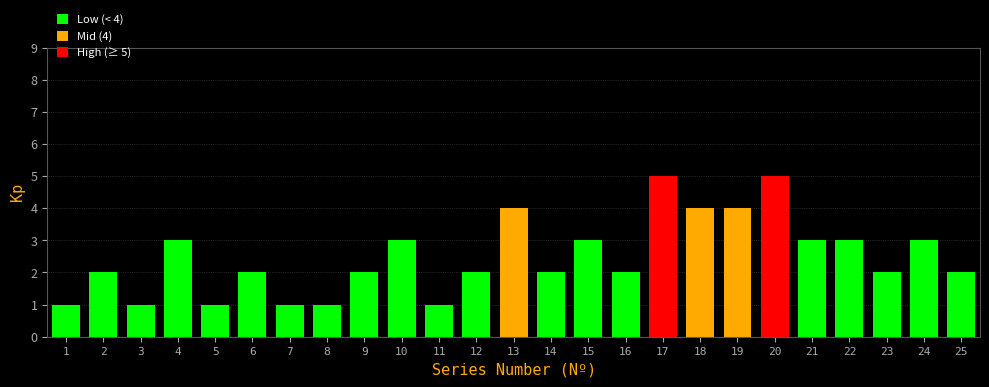

Reading left to right, transcribe all the data shown in this chart.

1=1	2=2	3=1	4=3	5=1	6=2	7=1	8=1	9=2	10=3	11=1	12=2	13=4	14=2	15=3	16=2	17=5	18=4	19=4	20=5	21=3	22=3	23=2	24=3	25=2